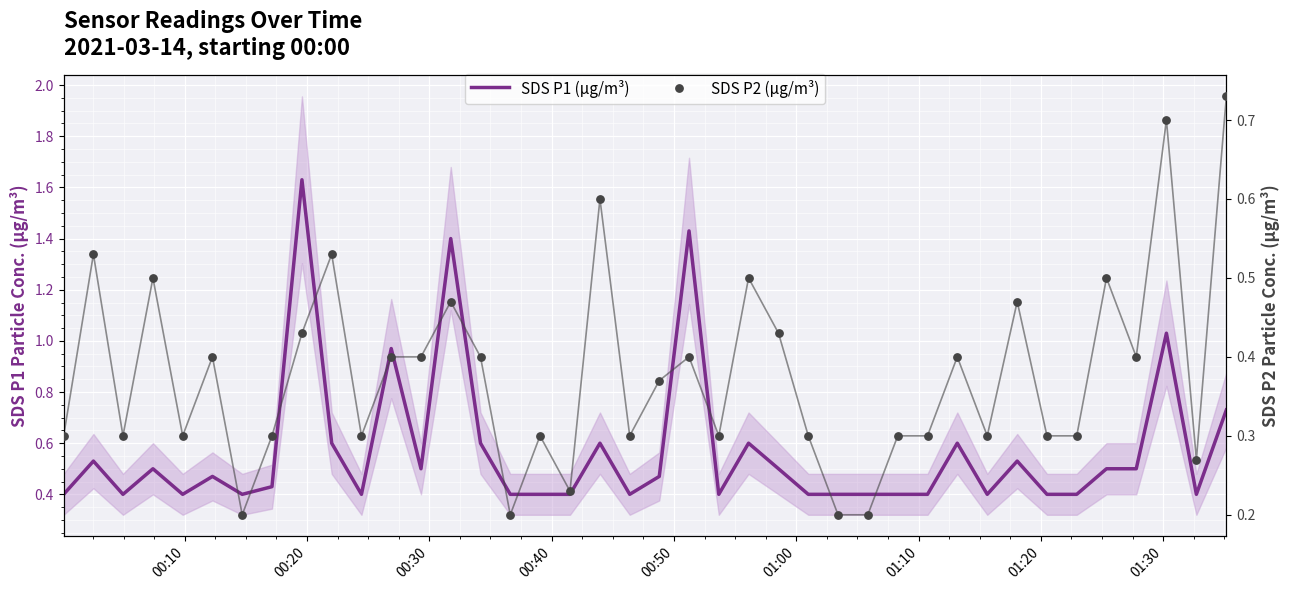

Which series has the largest Y range (max minus min)?

SDS P1 (µg/m³)